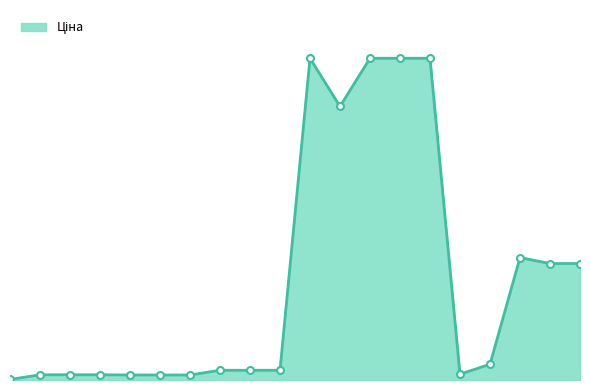

What is the sum of all values?

120115.0